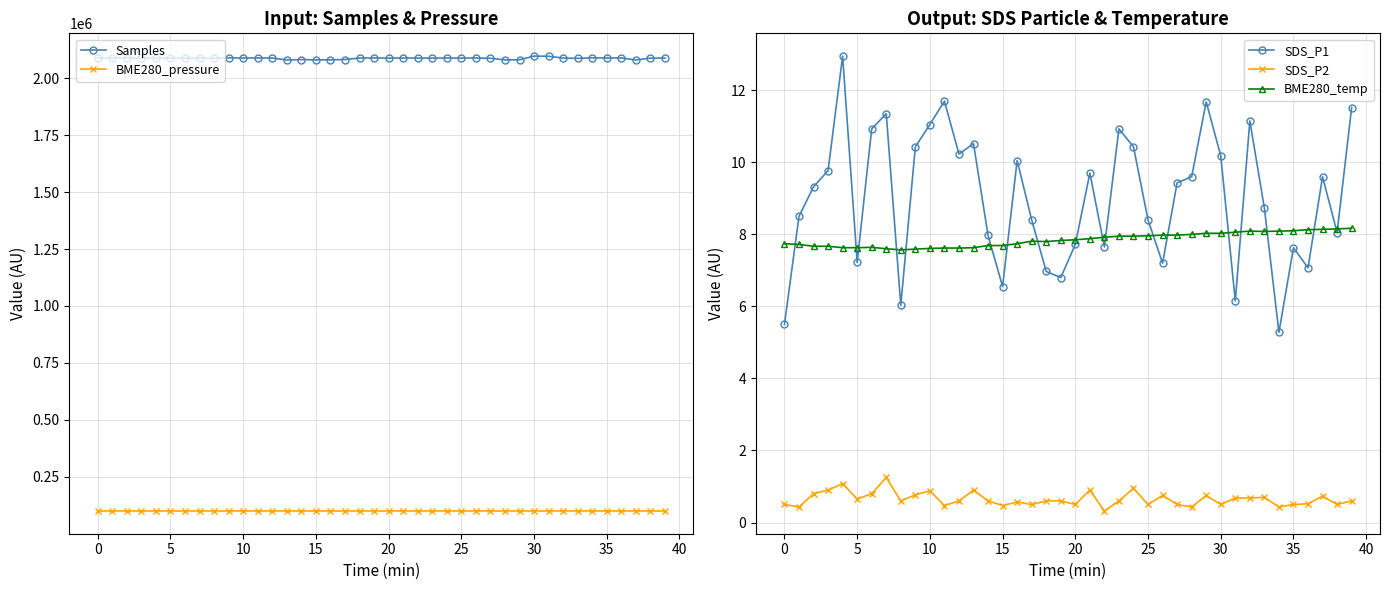

Which series has the largest range (max minus min)?

Samples